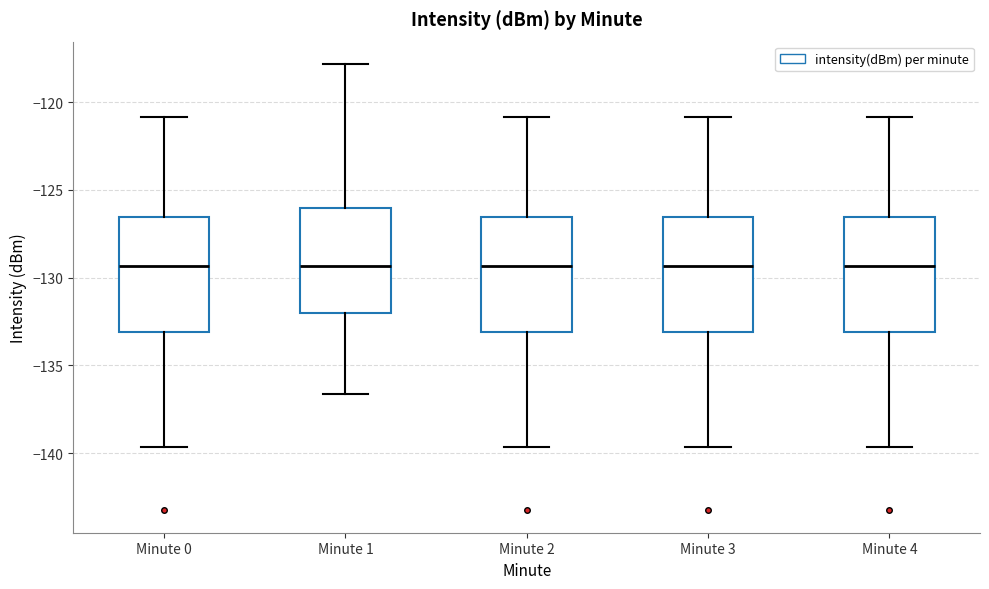

Where is the lower edge of the box for Minute 4 on the y-axis? The values are not printed on the chart, so give them approximately, as read against the axis.

-133.0